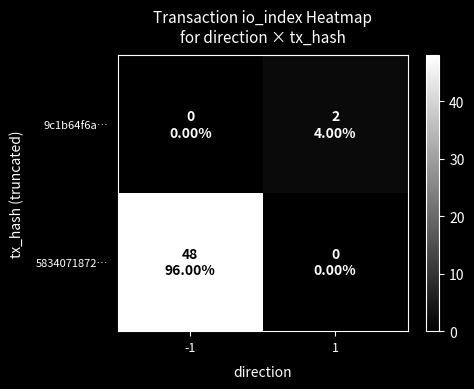

List the series in order of their peak value, highest first.

5834071872…, 9c1b64f6a…